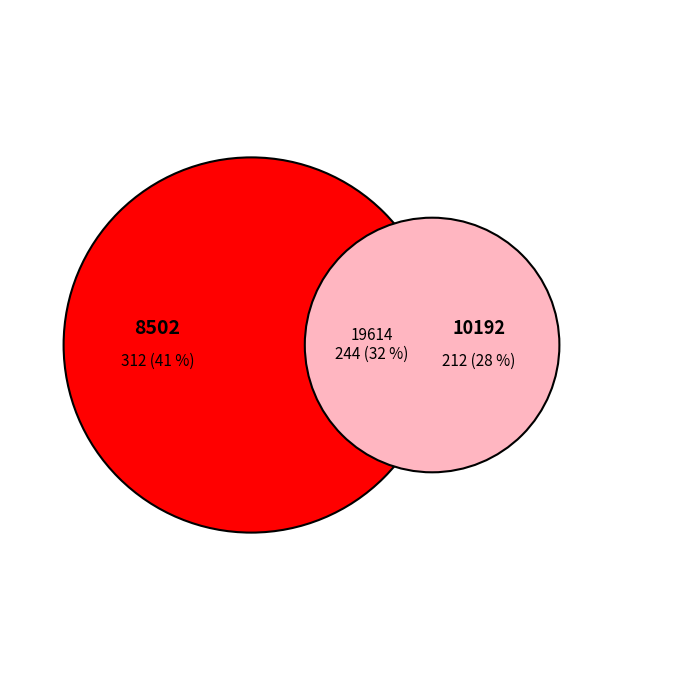

Does 19614 represent more than half of the total?

No